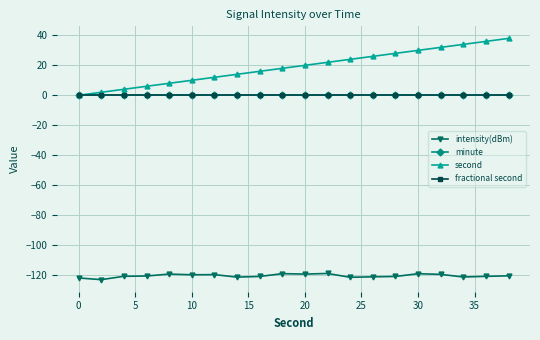

At how many categories does at least one series exceed 6?

16